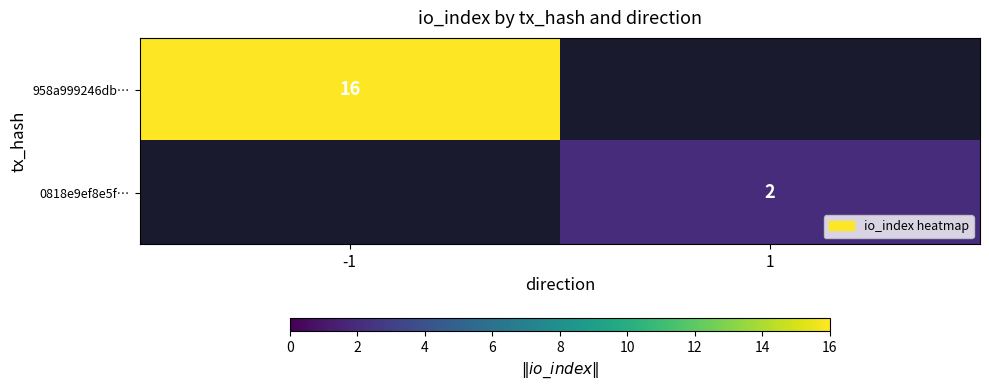

True or false: 0818e9ef8e5f… has a value of 1 at 1.

False